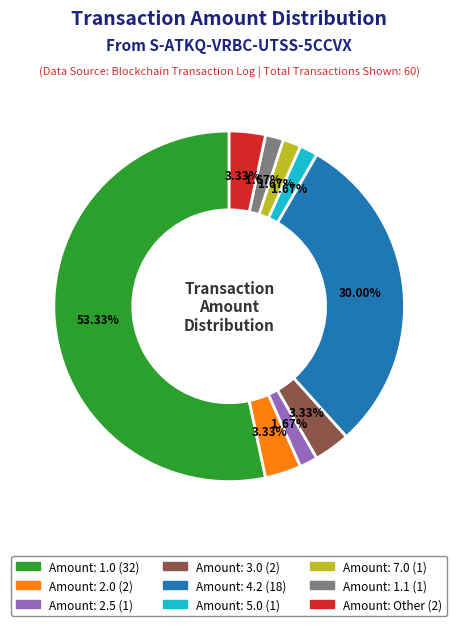

Is there any slice that represents more than half of the pie?

Yes